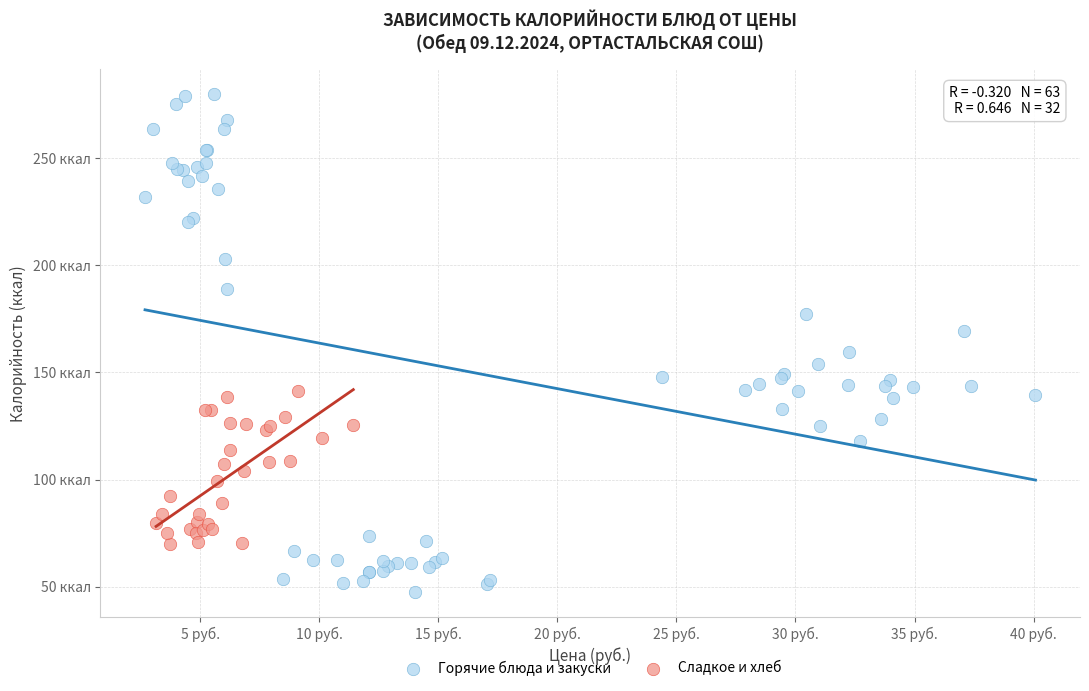

Which series has the widest spread of Y values?

Горячие блюда и закуски